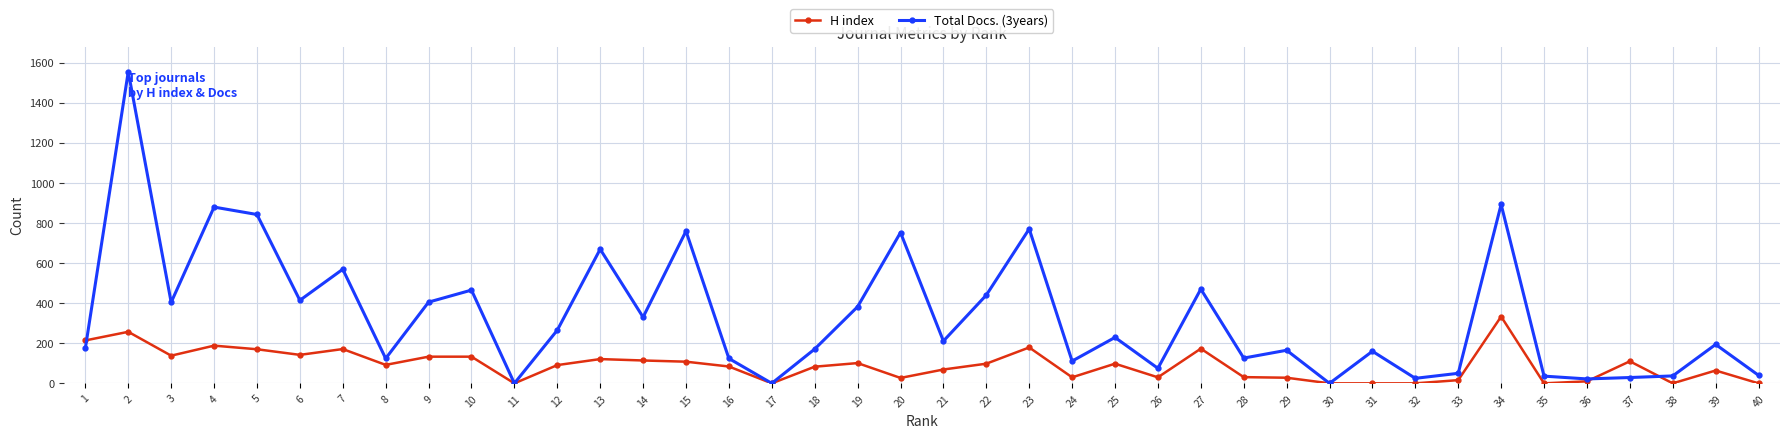

Which series changed the most between 15 and 20?

H index